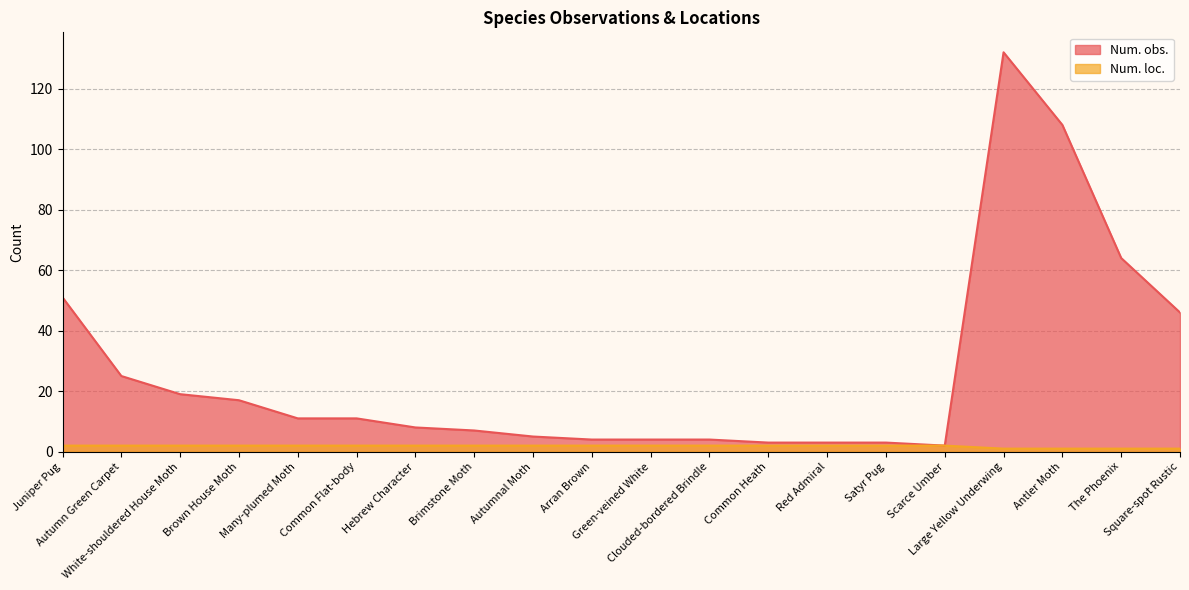

How many lines are shown in the chart?

2